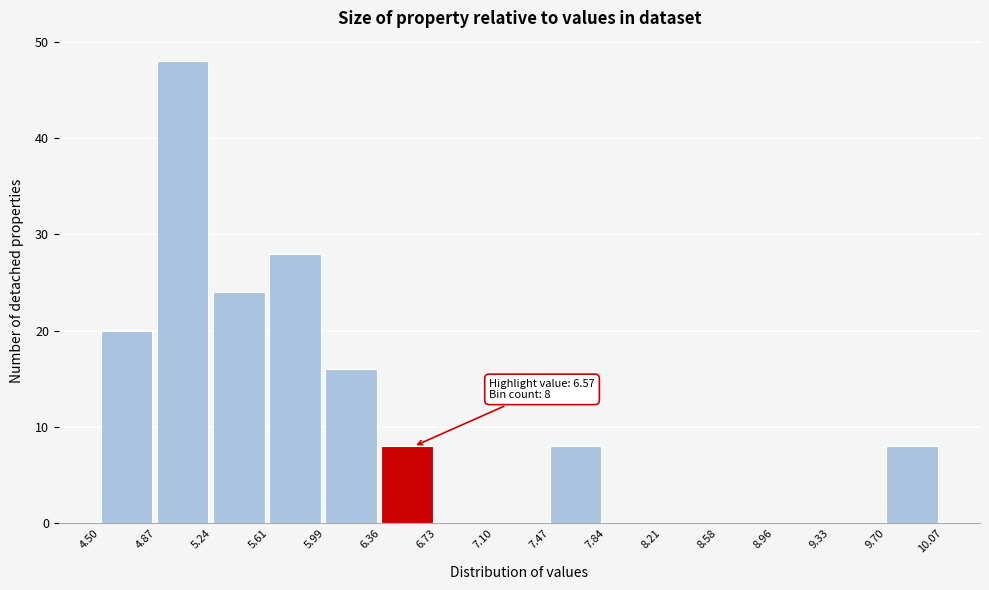

Which range on the x-axis has the tallest bar?

4.87 to 5.24